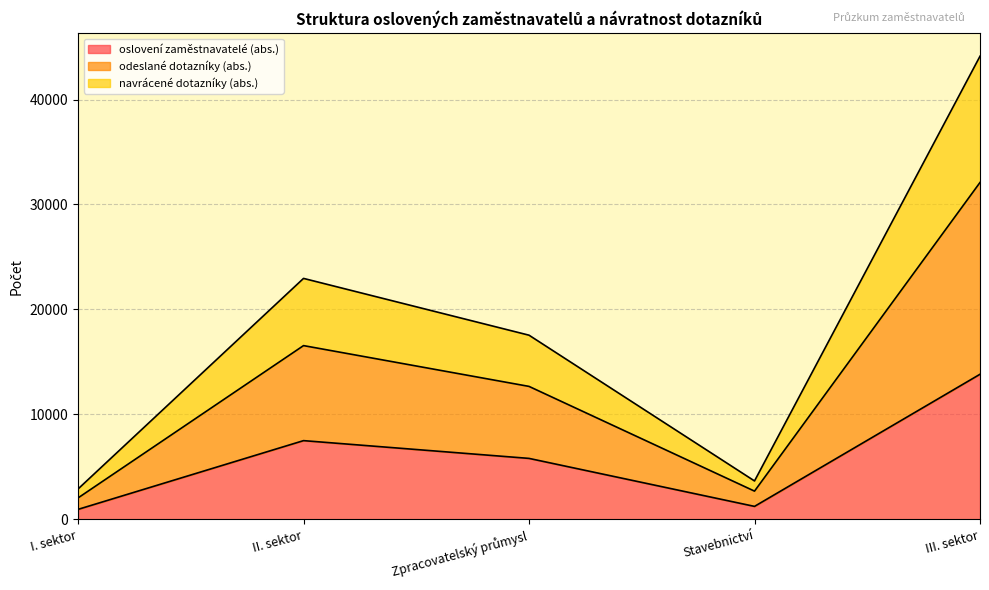

True or false: oslovení zaměstnavatelé (abs.) has more than 0 points higher than both neighbors.

True